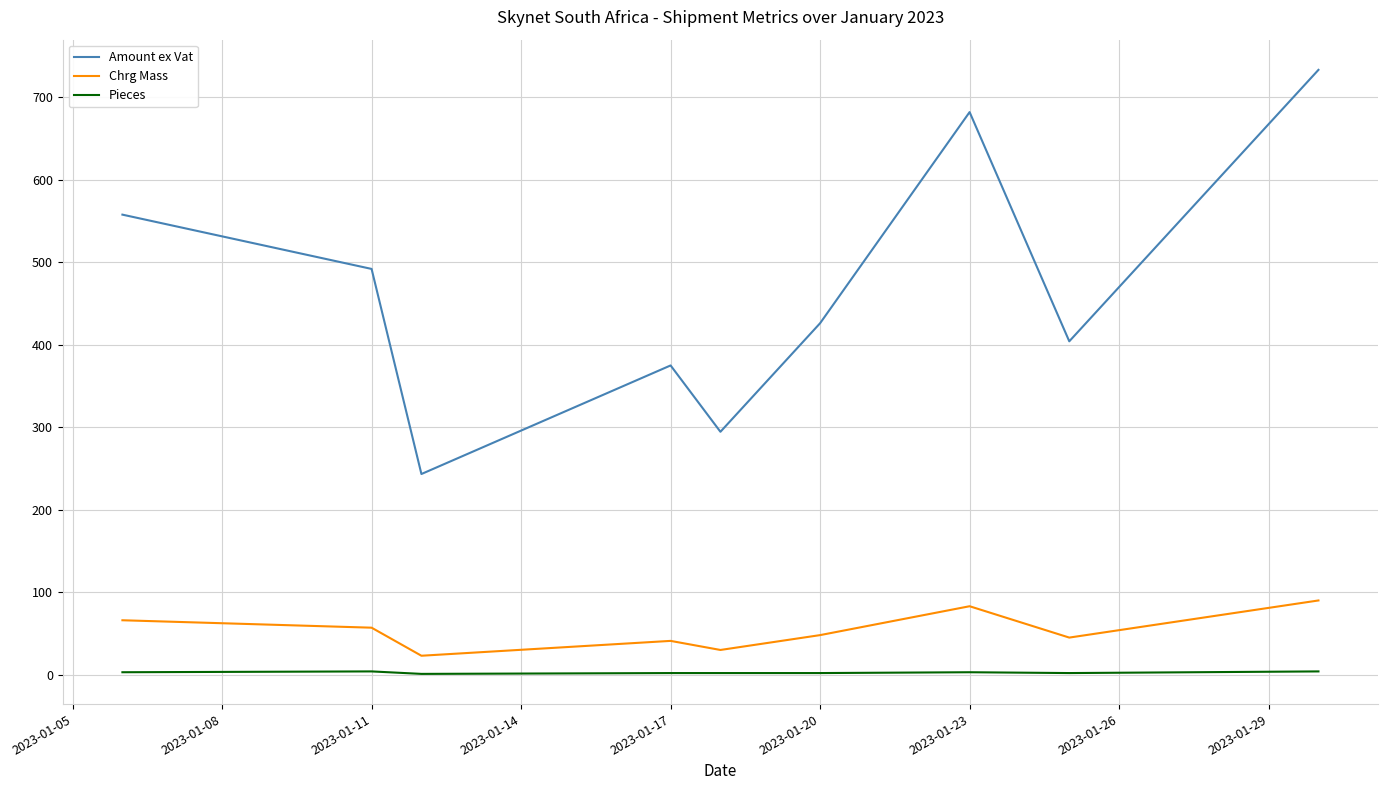

True or false: Amount ex Vat and Chrg Mass cross at least once.

False